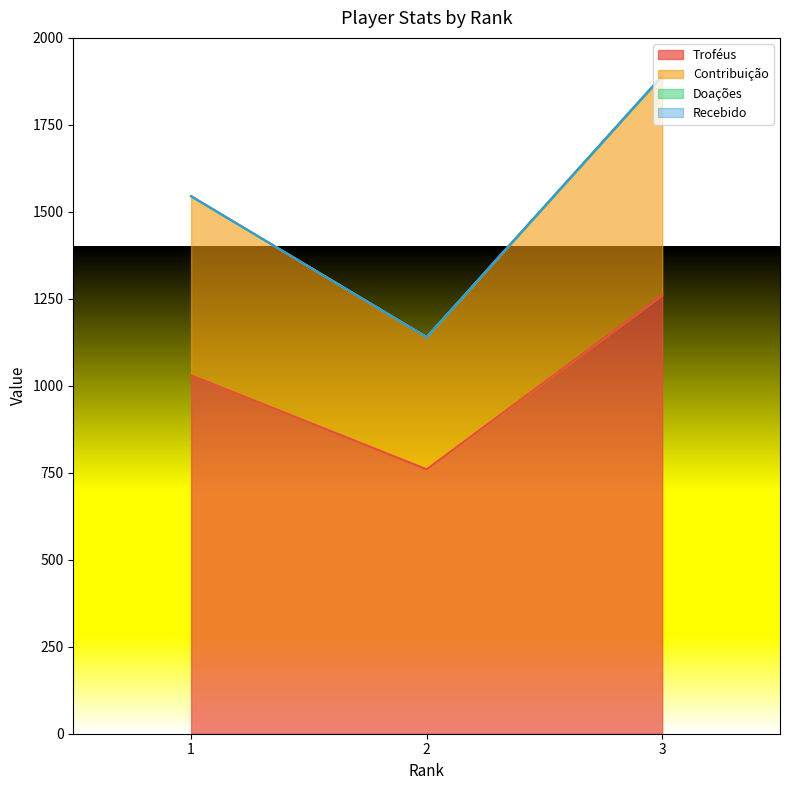

Reading left to right, what are all the values shown in this chart?

Troféus: 1=1030	2=760	3=1261
Contribuição: 1=1545	2=1140	3=1891